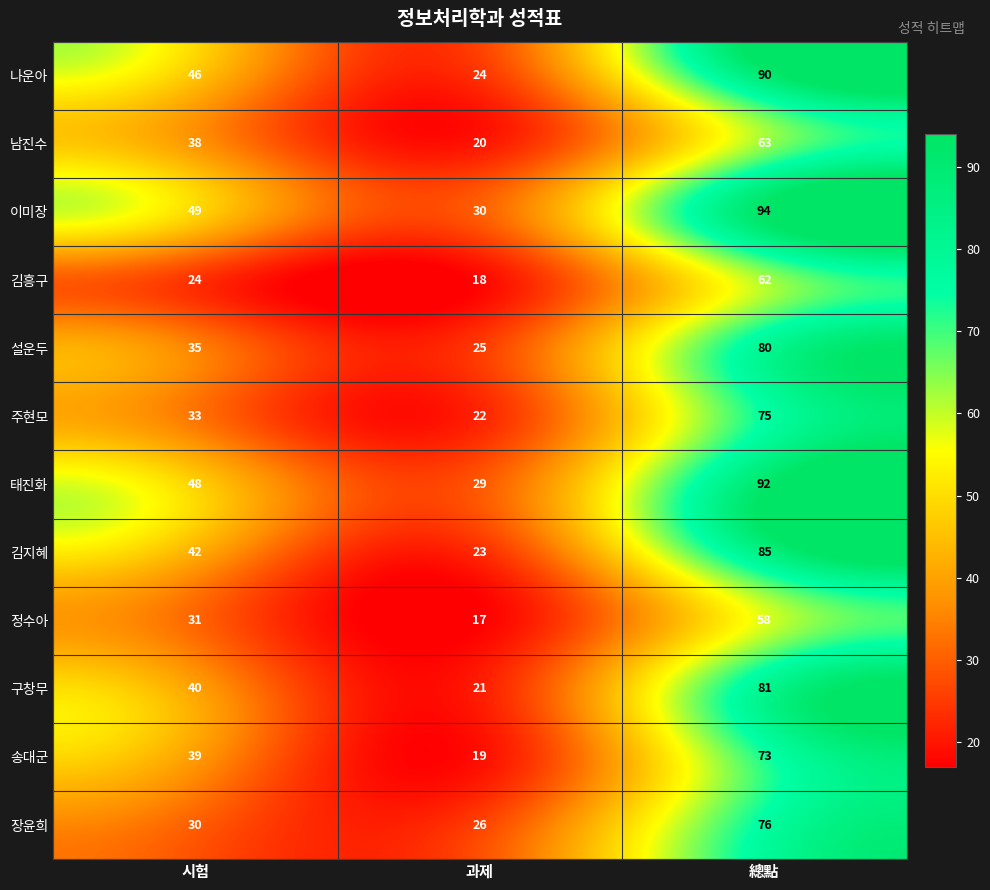

What is the total value across all series at 總點?

929